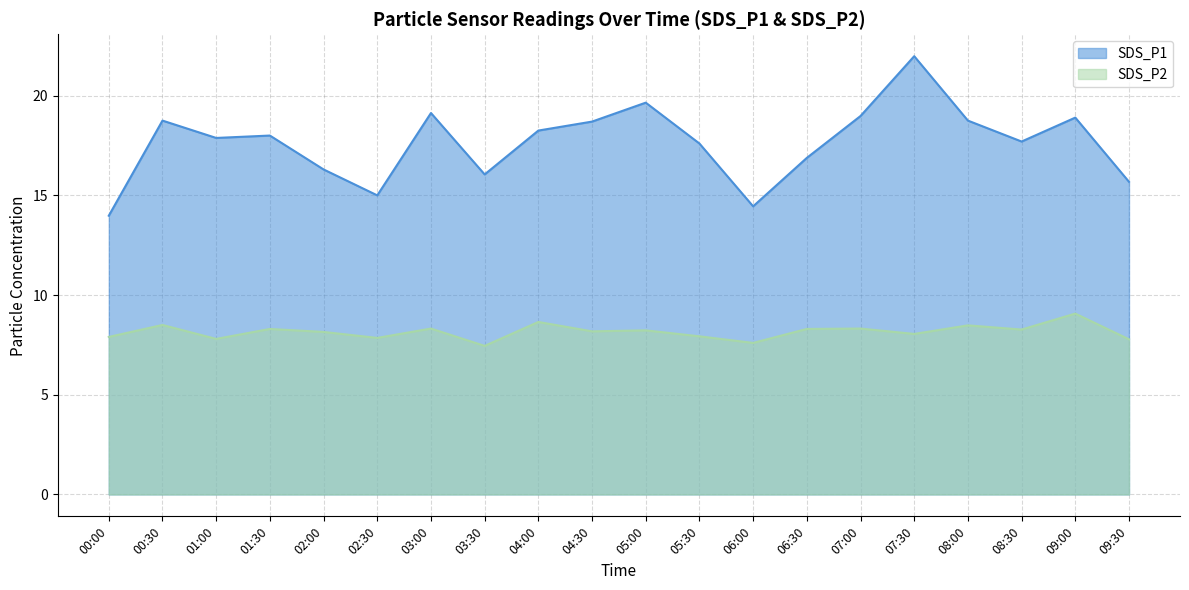

What is the difference between the SDS_P1 values at 06:00 and 09:00?

4.4